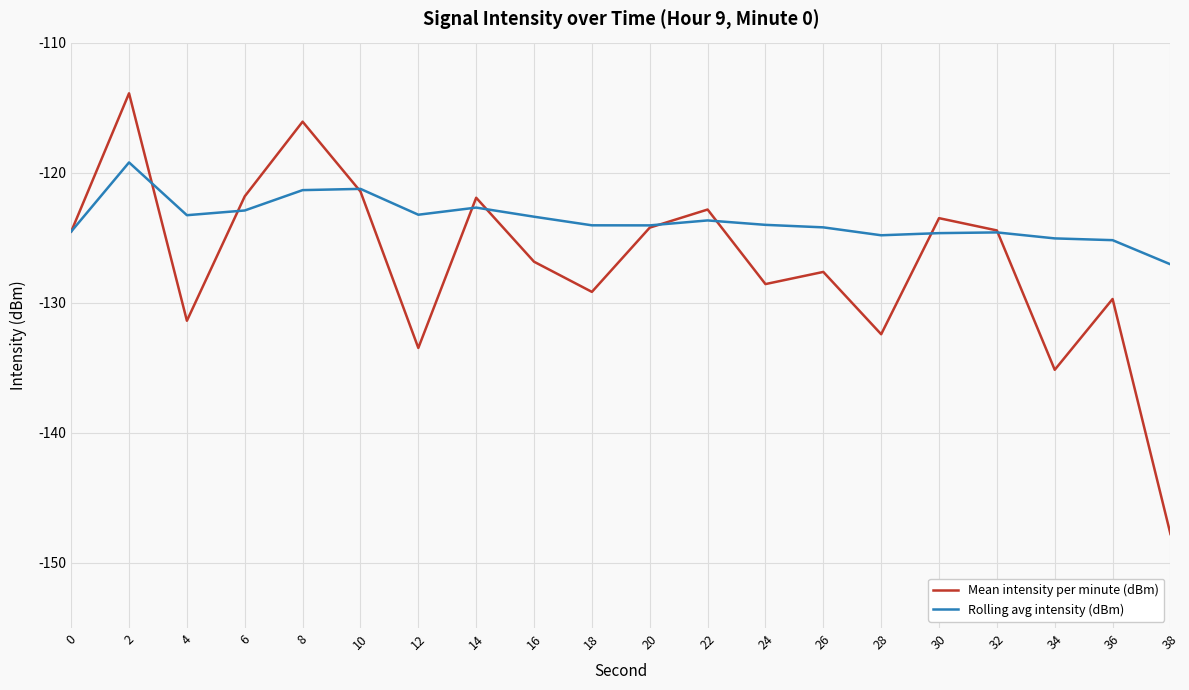

What is the maximum value shown in the chart?

-113.9